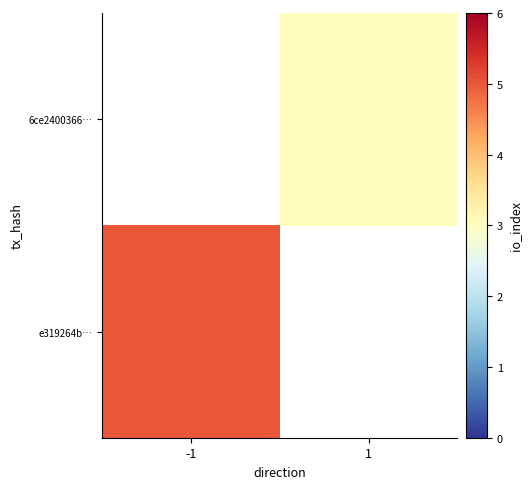

What is the greatest value displayed?

5.0